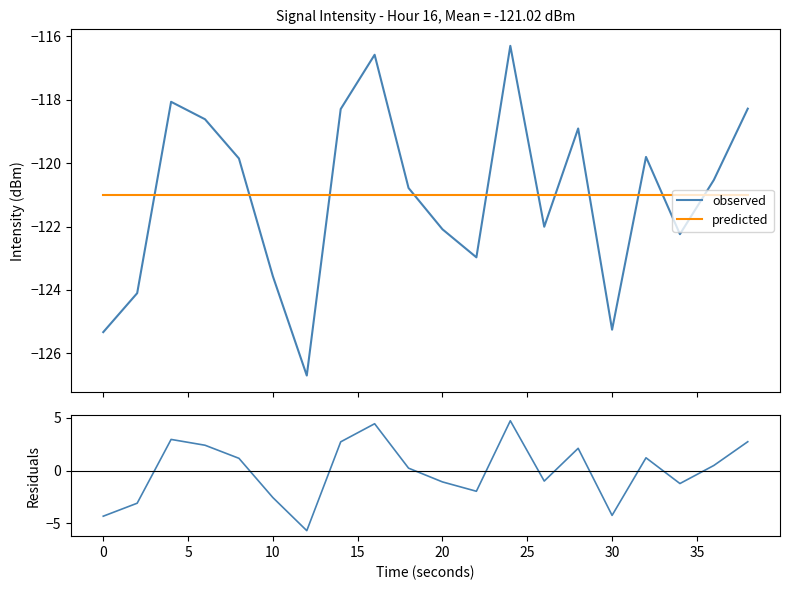

What is the maximum value for predicted?

-121.0